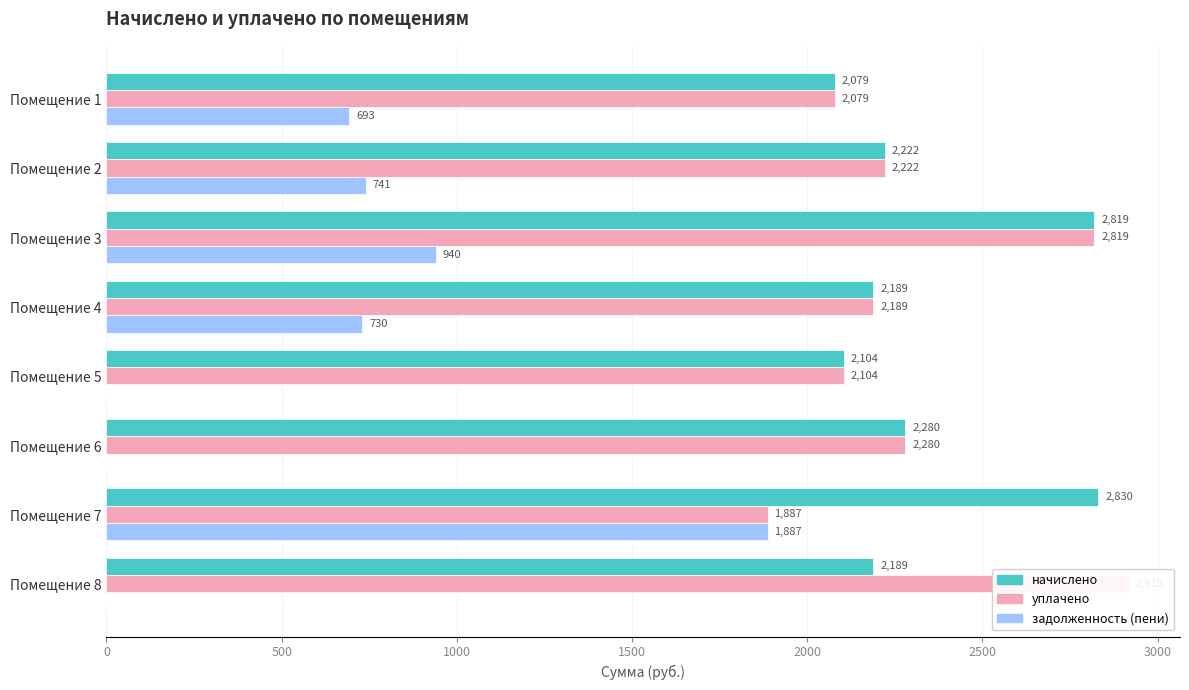

What is the maximum value for начислено?

2830.1